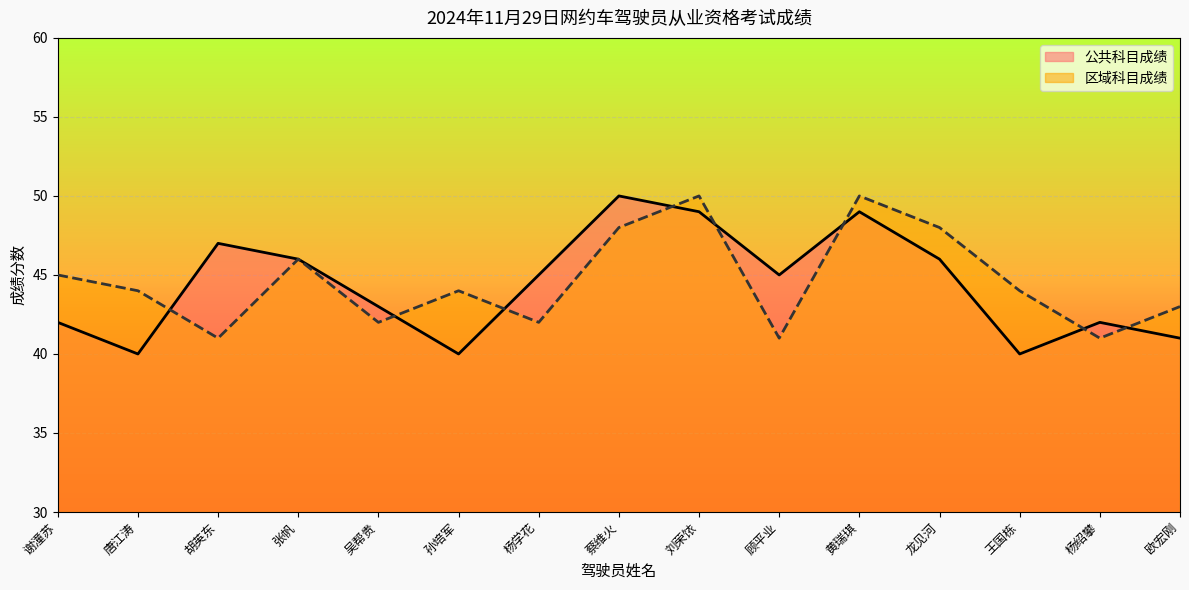

What are all the series names shown in the legend?

公共科目成绩, 区域科目成绩